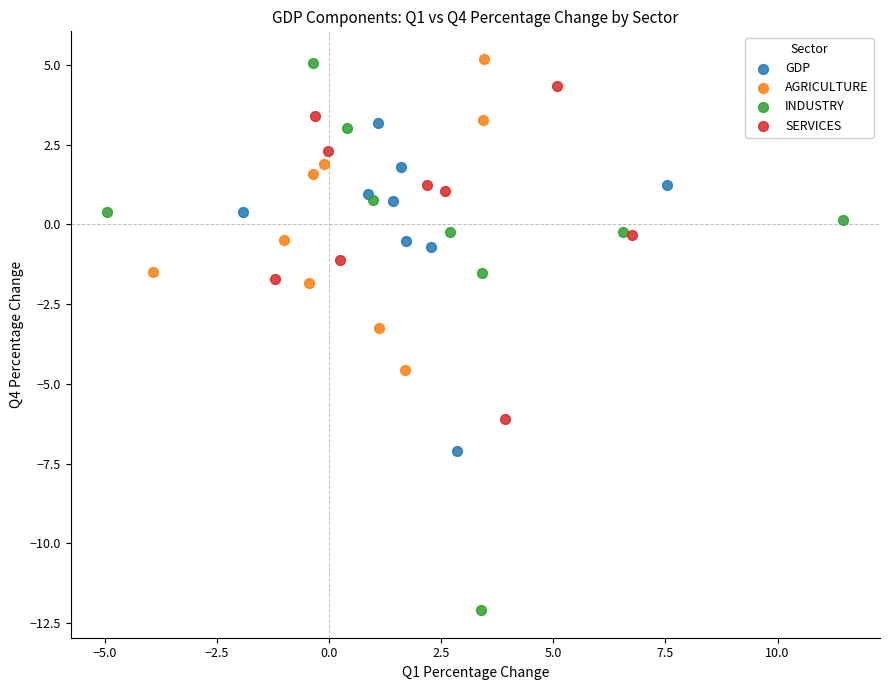

Which series has the widest spread of Y values?

INDUSTRY